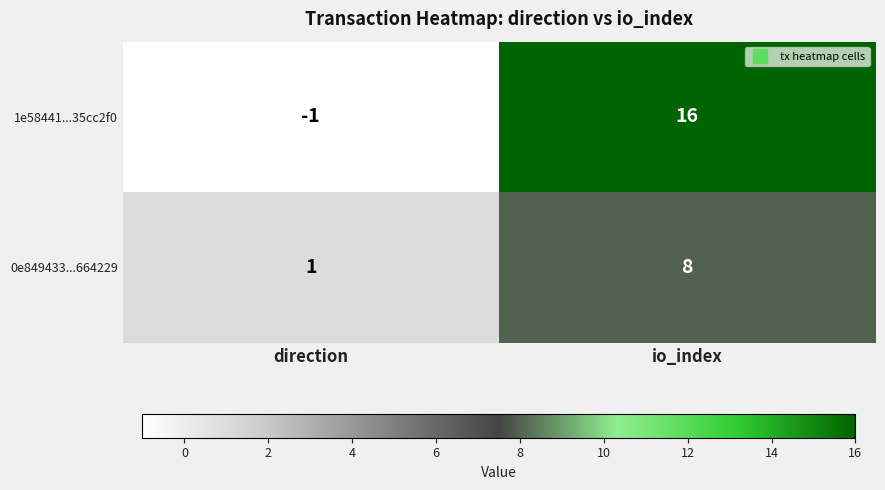

Is the value of 0e849433...664229 at direction greater than the value of 1e58441...35cc2f0 at io_index?

No